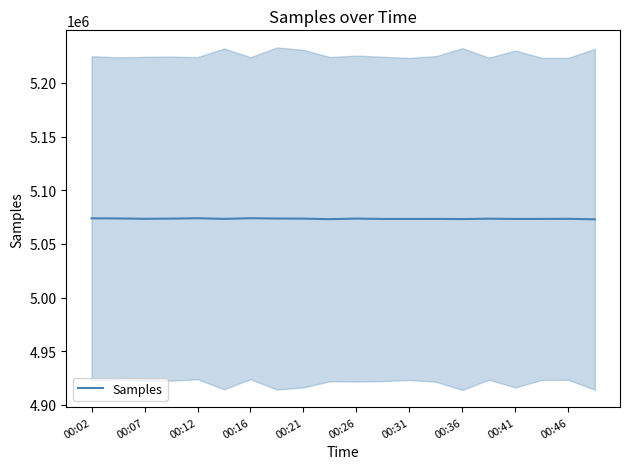

What is the greatest value displayed?

5073927